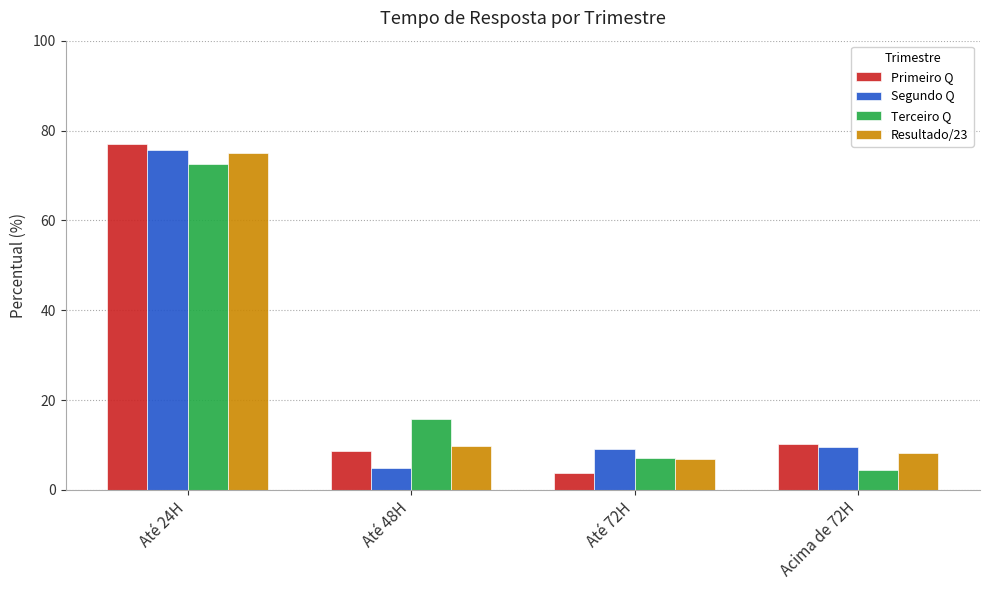

Is it true that Resultado/23 equals 75.1 at Até 24H?

True